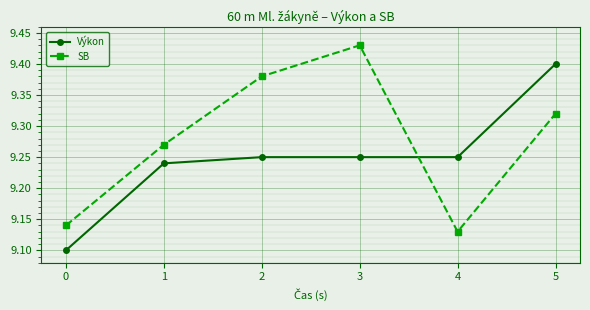

Count the SB values in the range 9 to 10.

6